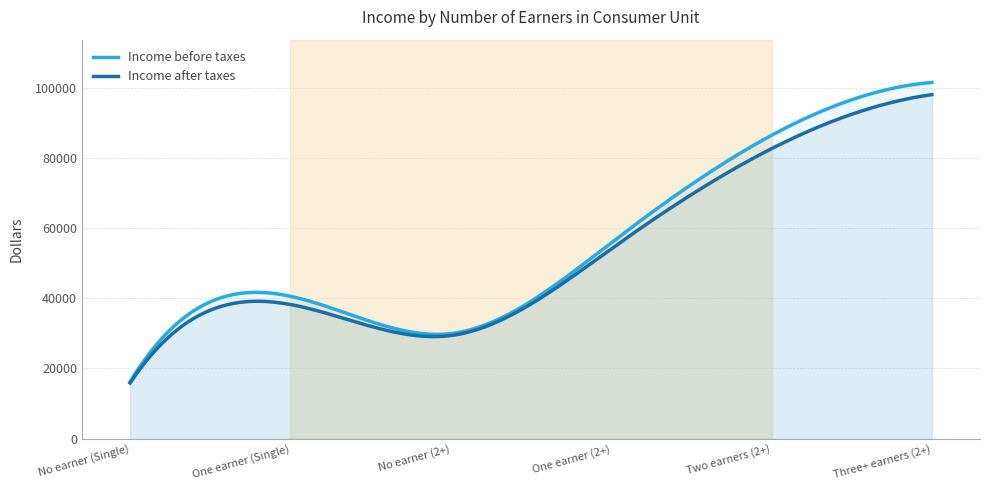

True or false: Income after taxes and Income before taxes intersect in this chart.

False